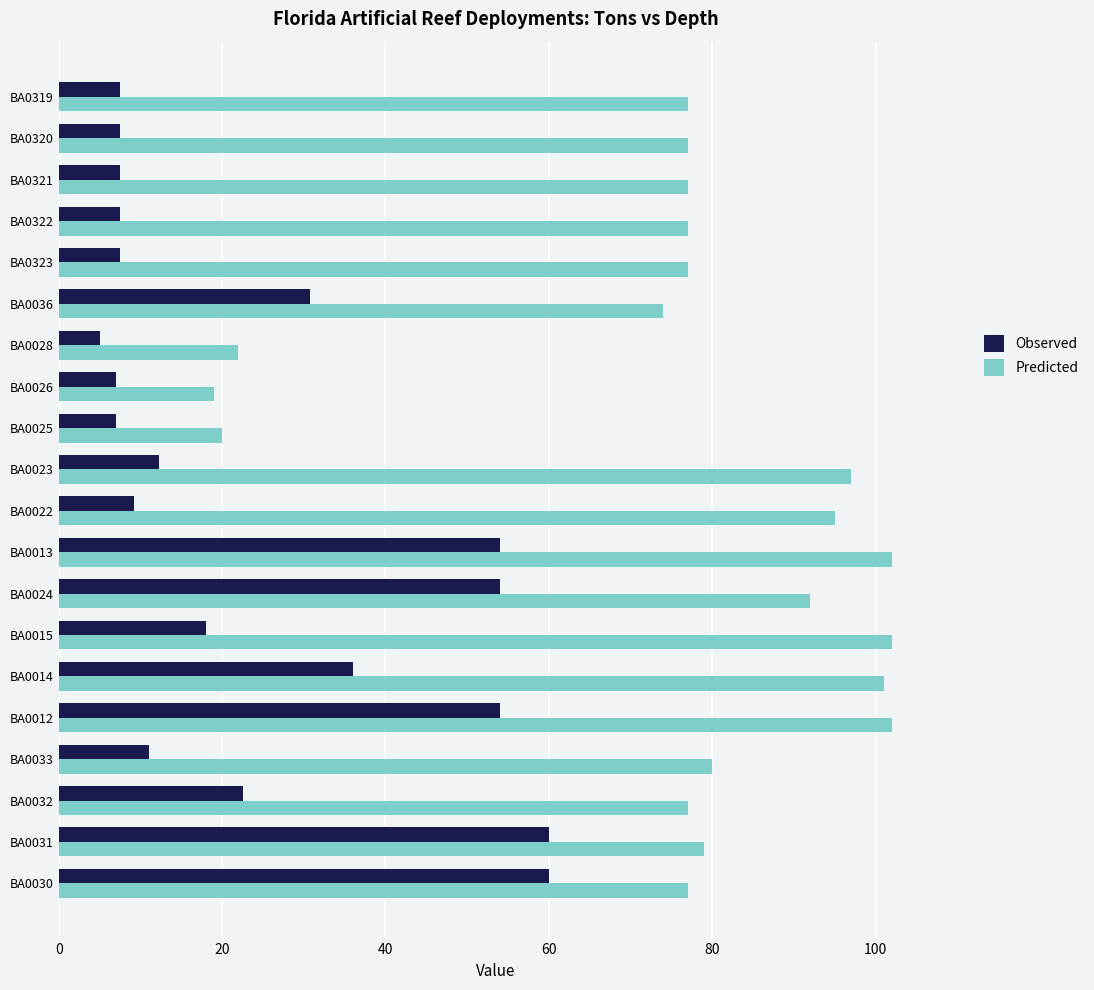

How many values in the Observed series are below 12?

10